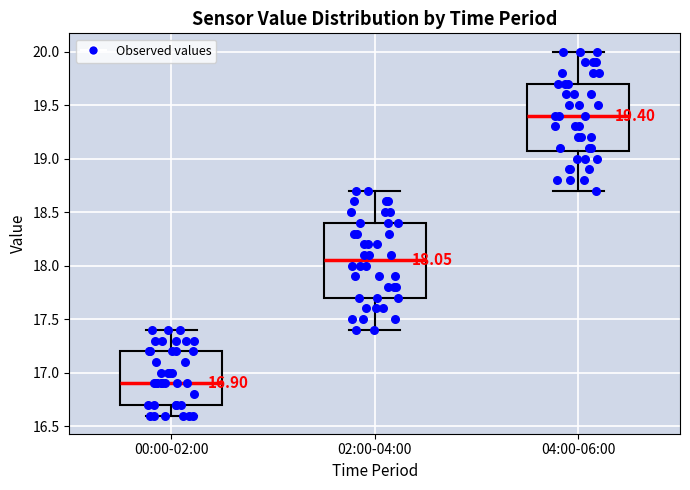

Which box's median line is the highest?

04:00-06:00